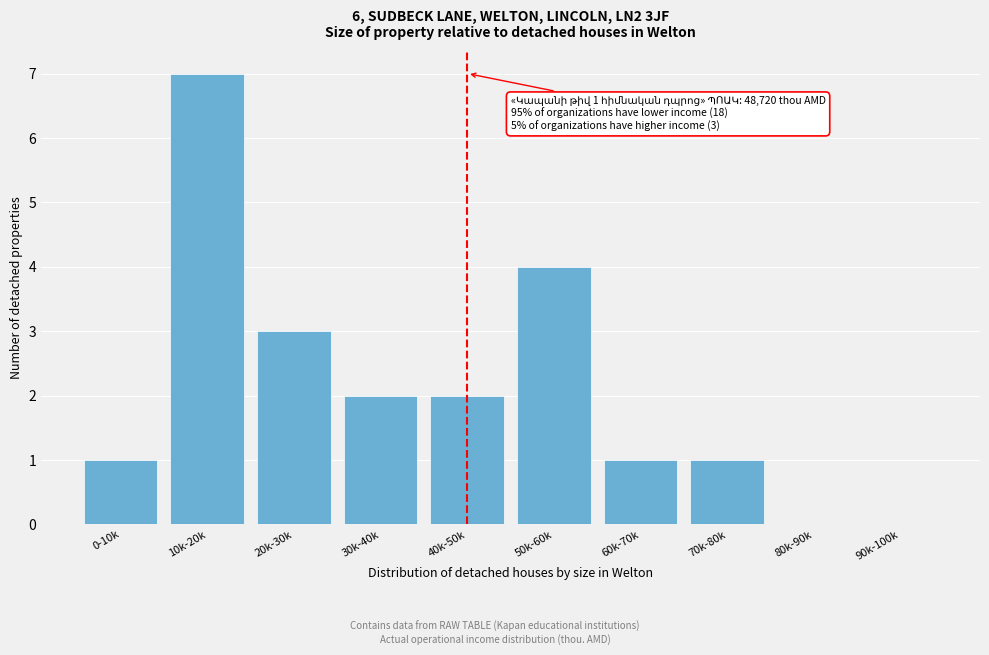

Reading left to right, extract all data points from this chart.

0-10k=1	10k-20k=7	20k-30k=3	30k-40k=2	40k-50k=2	50k-60k=4	60k-70k=1	70k-80k=1	80k-90k=0	90k-100k=0